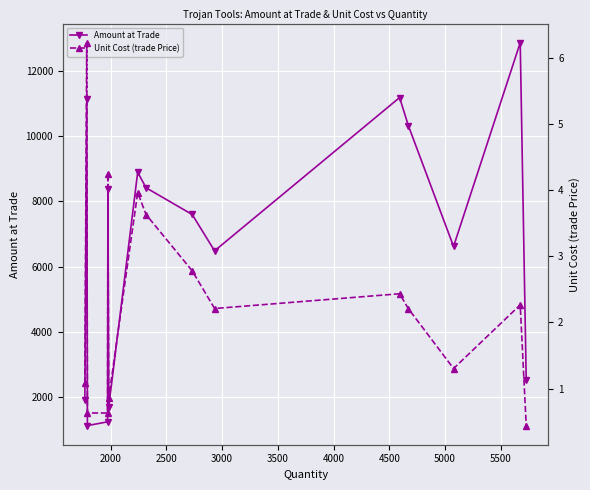

At how many categories does at least one series exceed 3885?

10